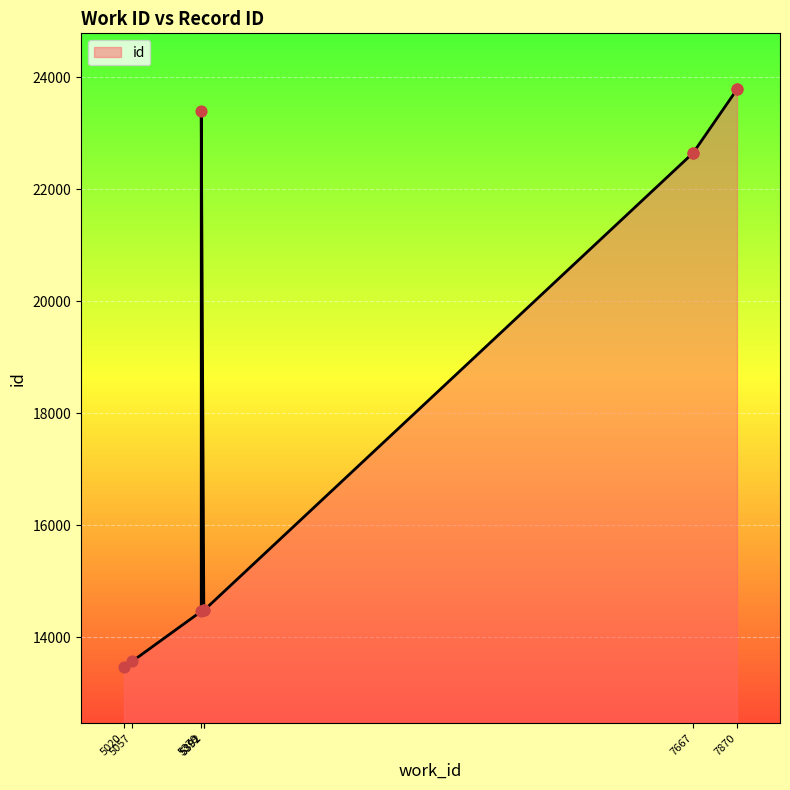

What is the change in value from 5057 to 7667?

+9092